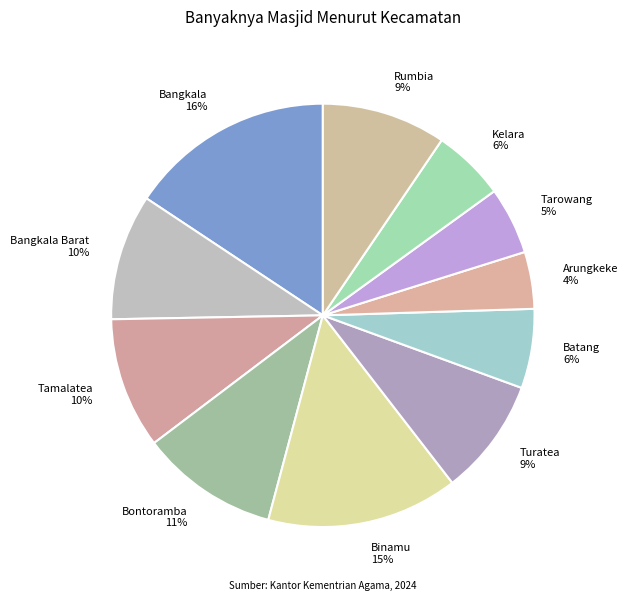

True or false: Bangkala 16% accounts for 5% of the total.

False